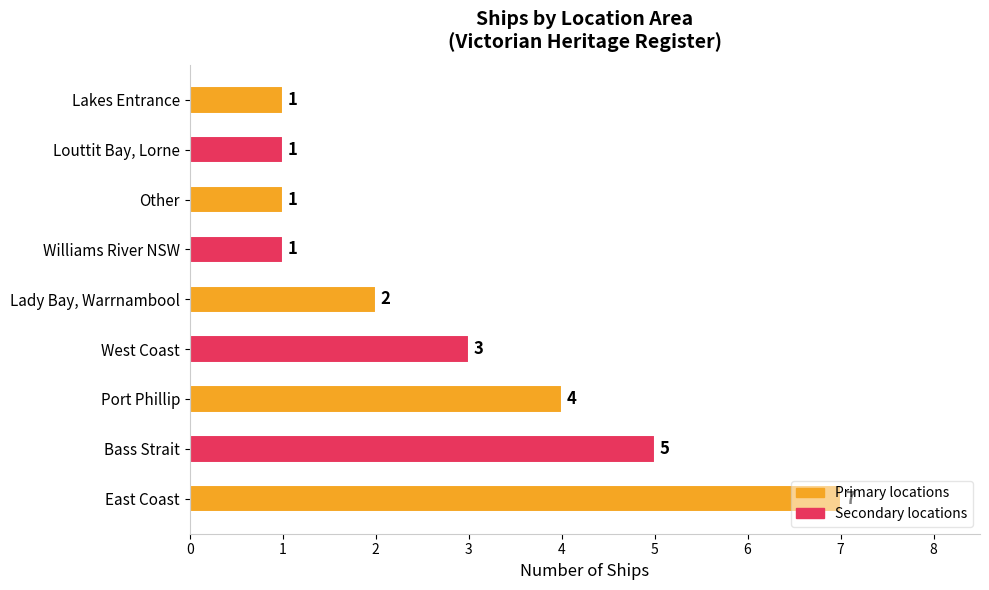

What is the difference between the maximum and minimum values?

6